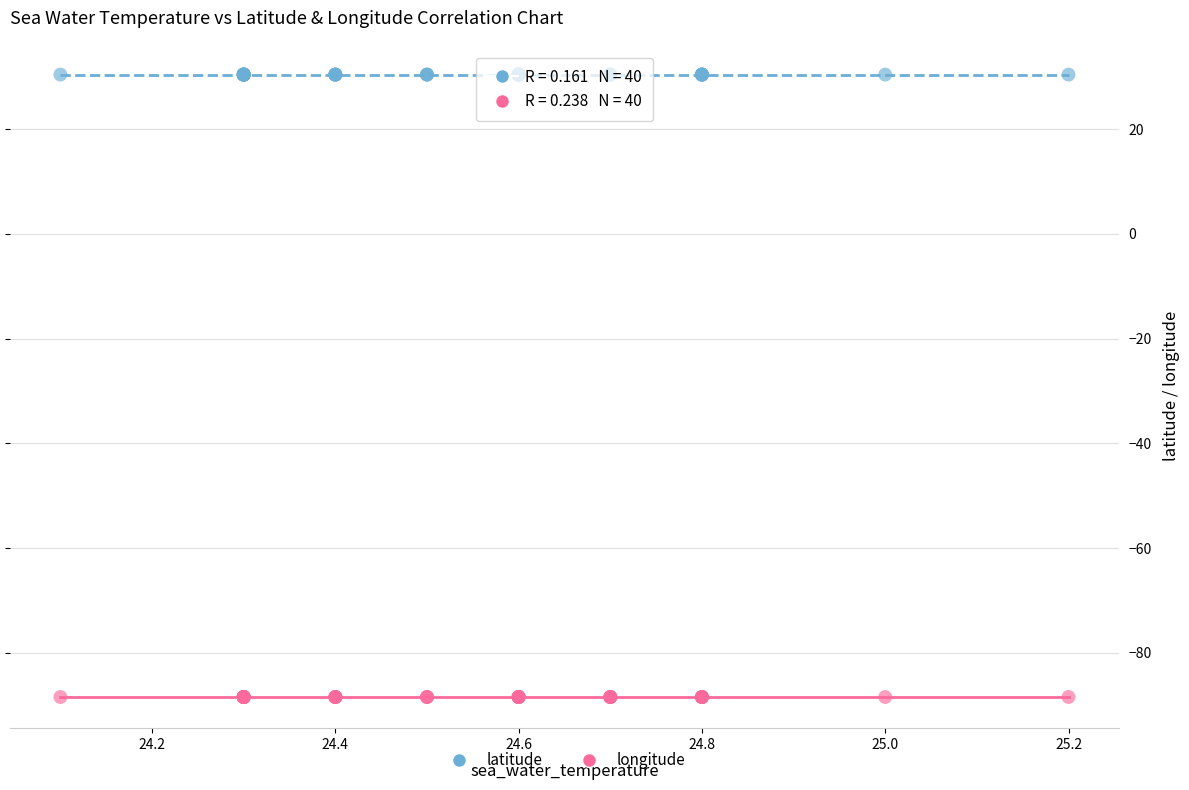

Which series contains the highest Y value?

latitude